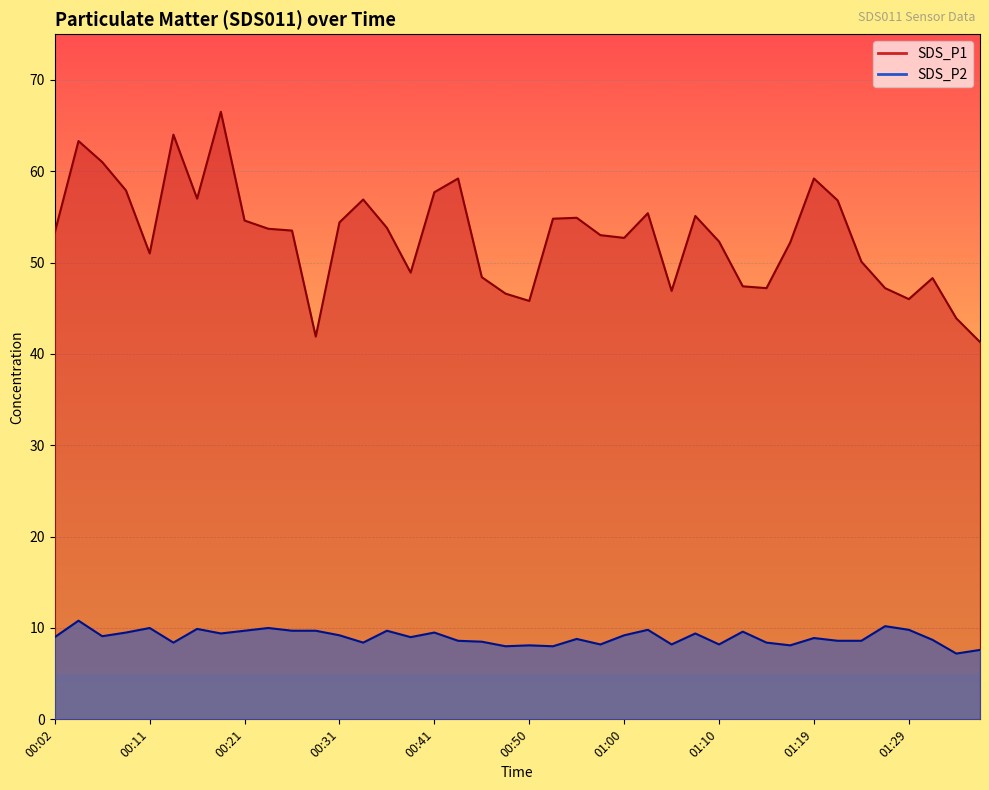

Where is the first local maximum for SDS_P1?

00:04